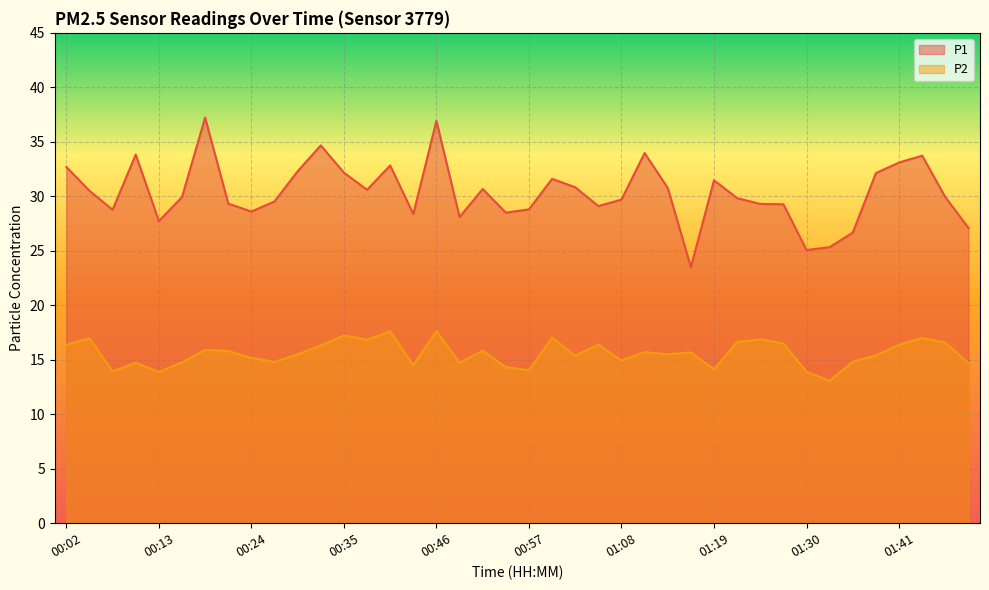

The value of P2 at 01:28 is 16.5. True or false?

True